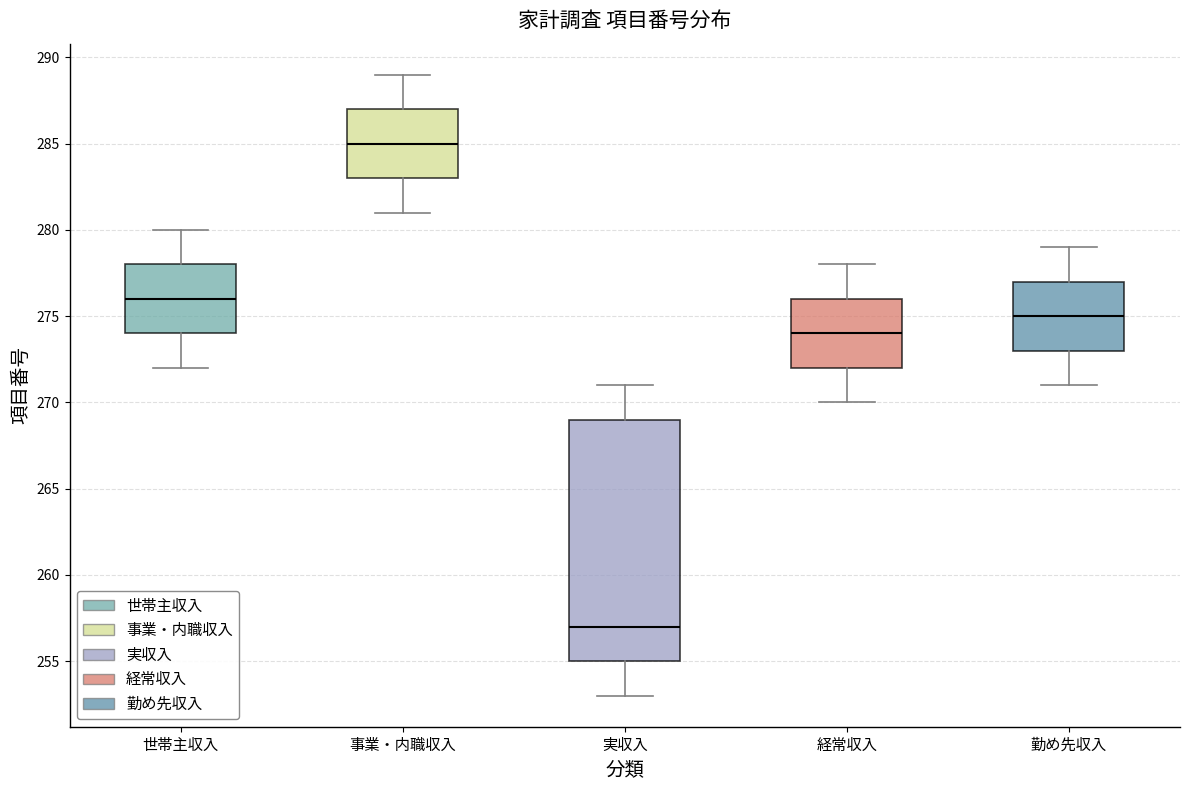

Reading left to right, read every box against the y-axis: the position of its median line, the range the box covers, and the ends of its whiskers. The values are not printed on the chart, so give them approximately, as read against the axis.

世帯主収入: median 276, box 274 to 278, whiskers 272 to 280
事業・内職収入: median 285, box 283 to 287, whiskers 281 to 289
実収入: median 257, box 255 to 269, whiskers 253 to 271
経常収入: median 274, box 272 to 276, whiskers 270 to 278
勤め先収入: median 275, box 273 to 277, whiskers 271 to 279